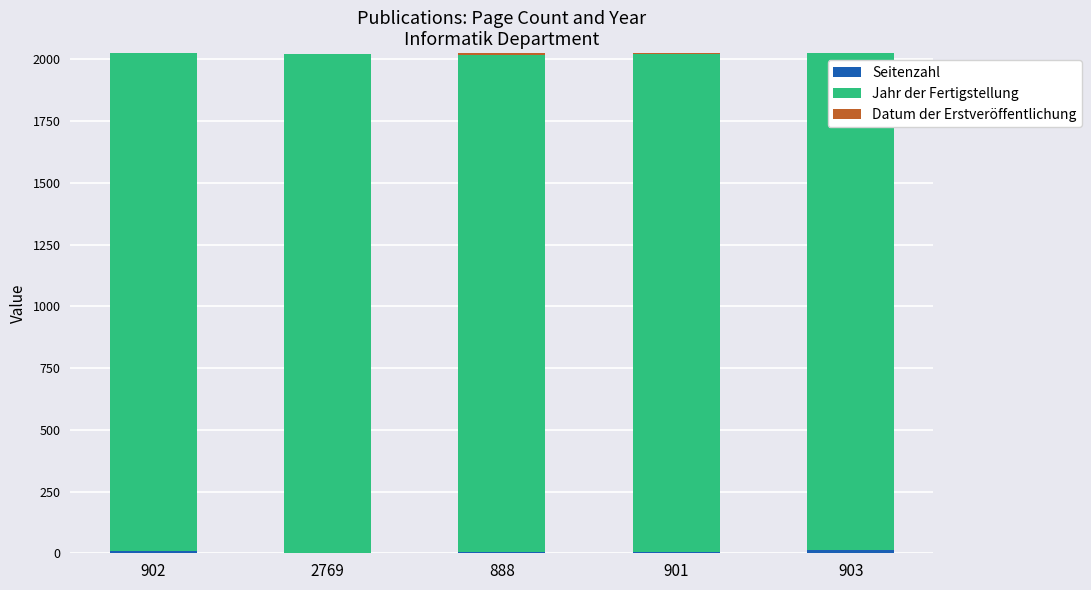

What is the difference between the maximum and minimum values in the Jahr der Fertigstellung series?

4